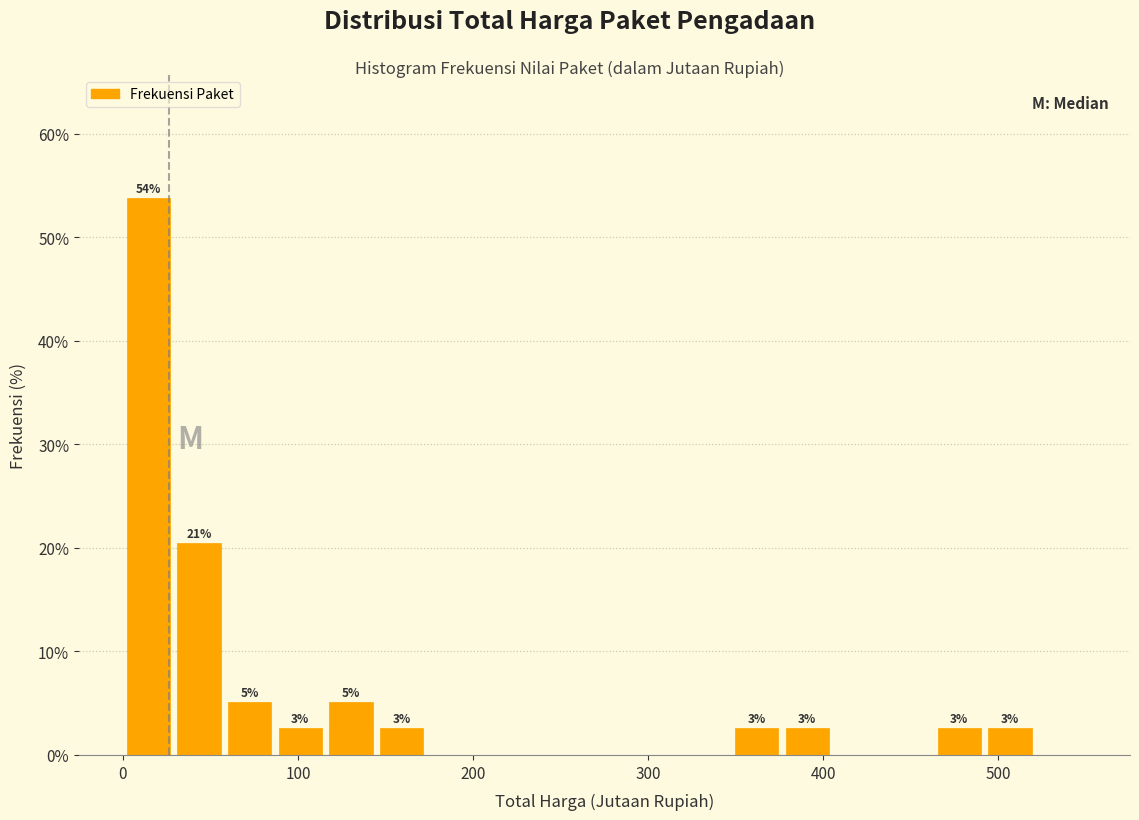

Around what value on the x-axis is the tallest bar? Give the approximate position of its centre, as read against the axis.

10